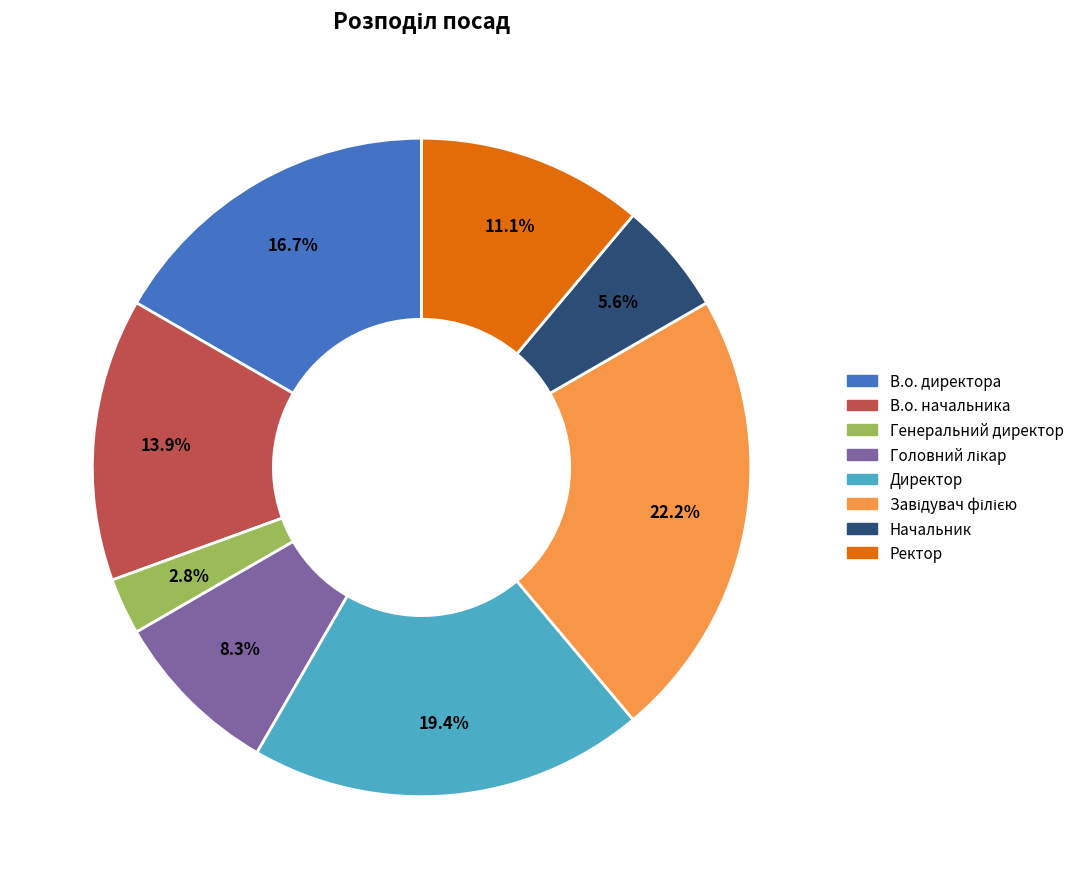

How many slices are in this pie chart?

8